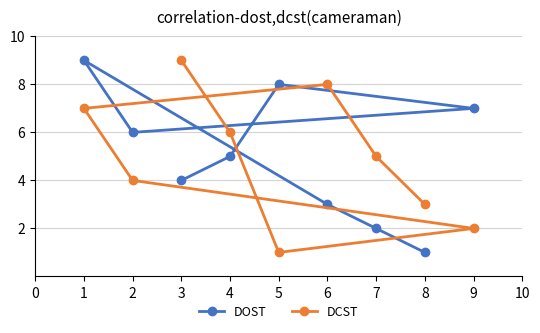

True or false: DOST has a value of 5 at 6.

False